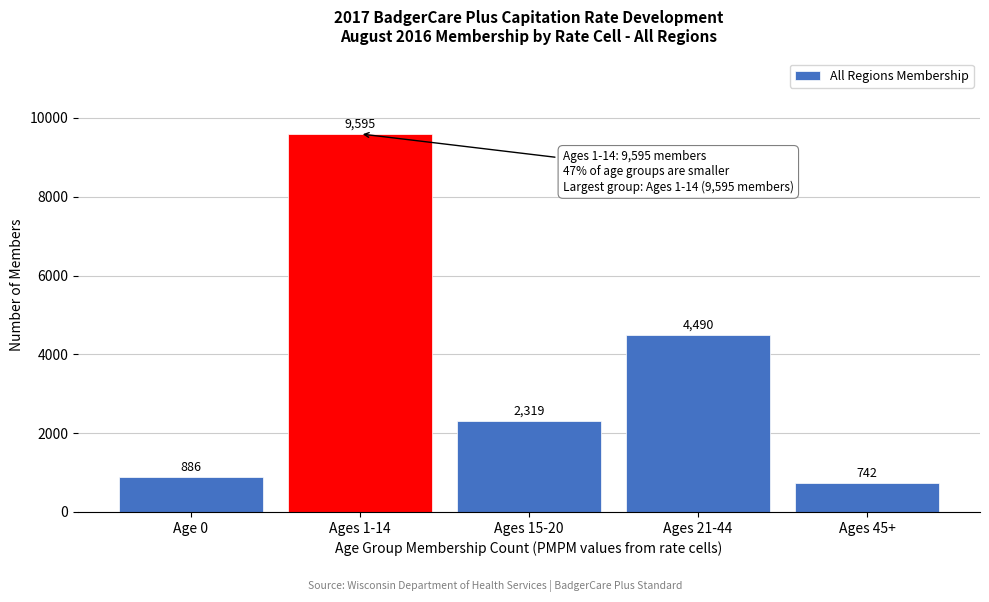

Reading left to right, list all the values displayed in this chart.

886	9595	2319	4490	742